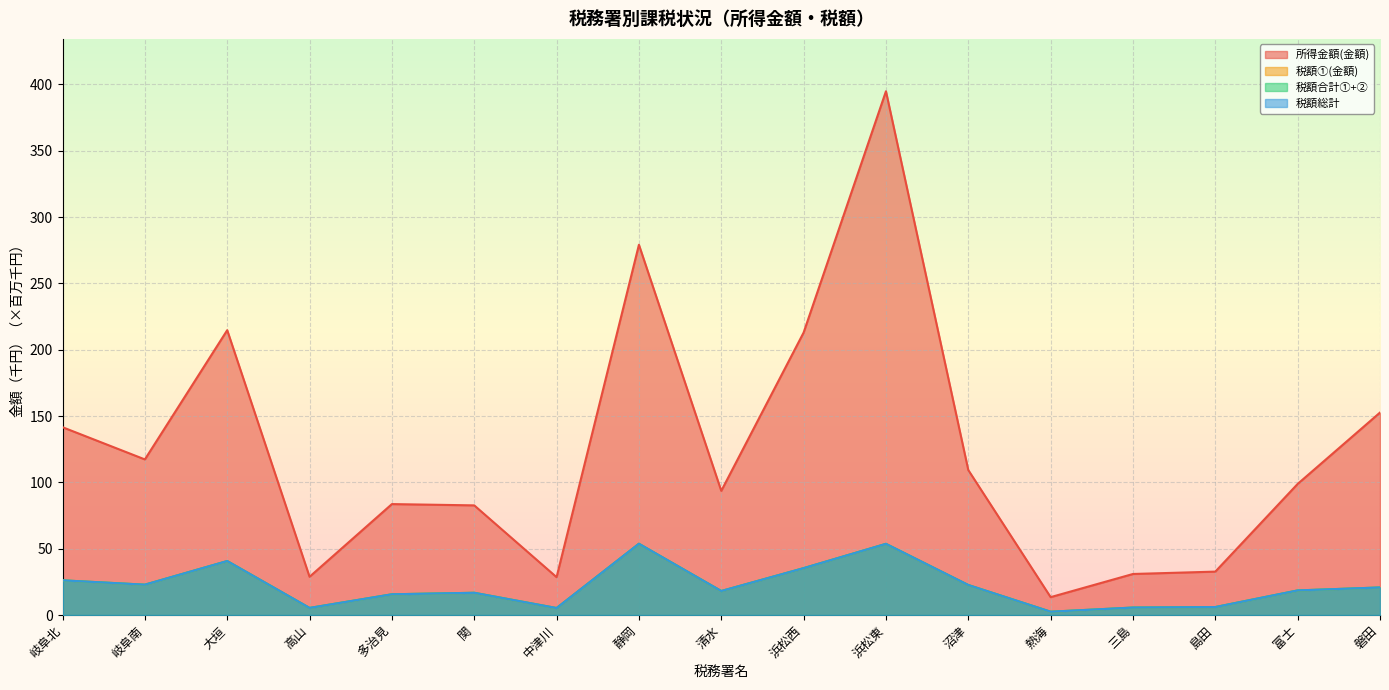

Which series changed the most between 多治見 and 関?

税額①(金額)